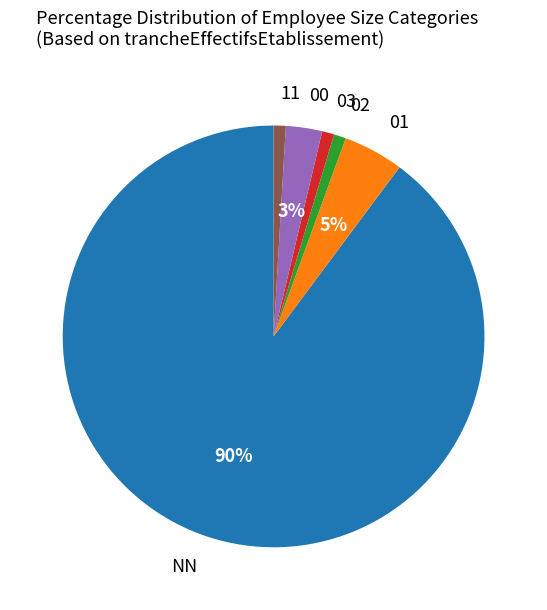

To the nearest percent, what percentage of the pie is 03?

1%